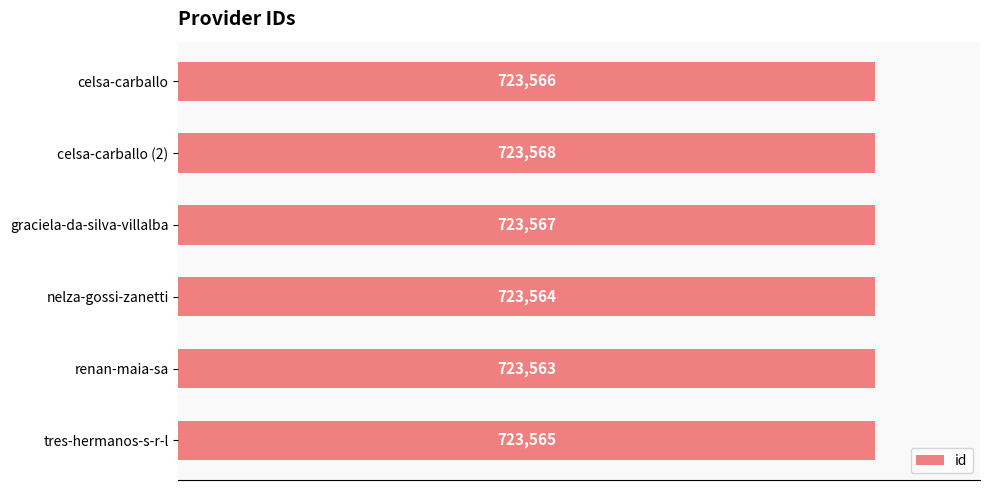

Rank the categories by value from highest to lowest.

celsa-carballo (2), graciela-da-silva-villalba, celsa-carballo, tres-hermanos-s-r-l, nelza-gossi-zanetti, renan-maia-sa